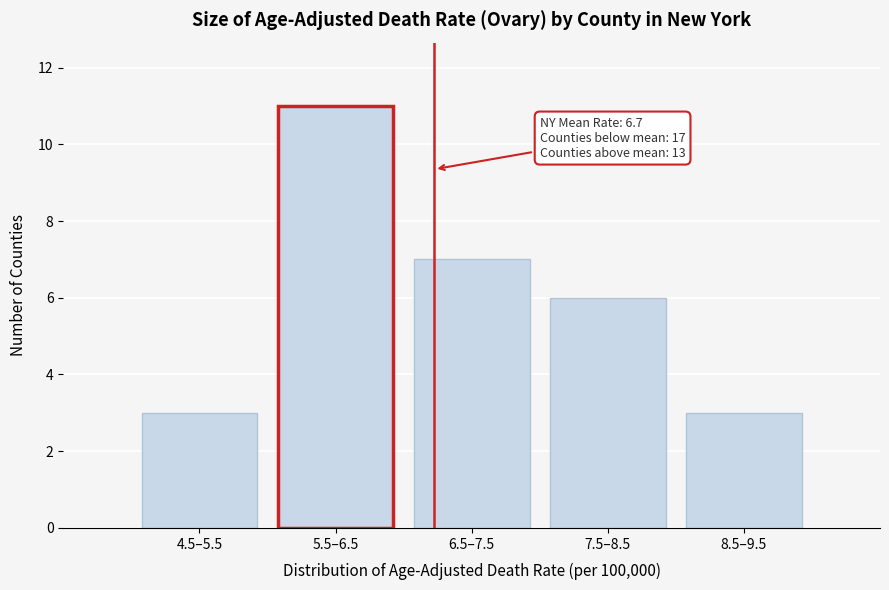

Reading right to left, list all the values displayed in this chart.

3	6	7	11	3